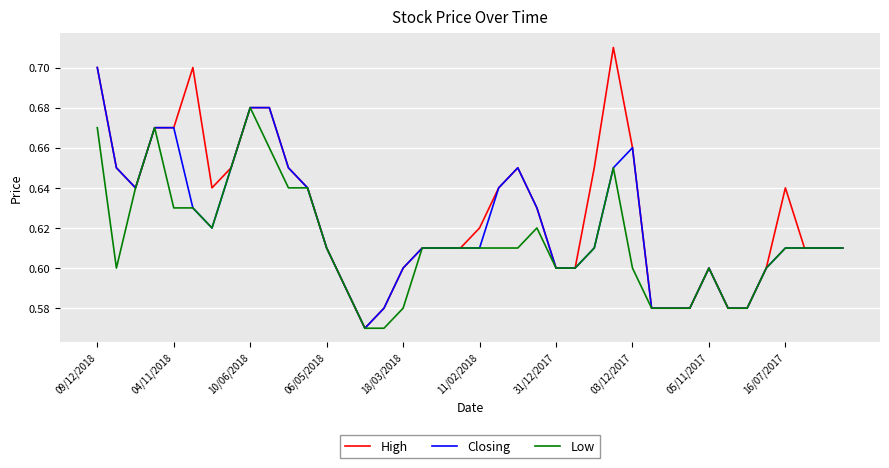

Which series has the largest range (max minus min)?

High